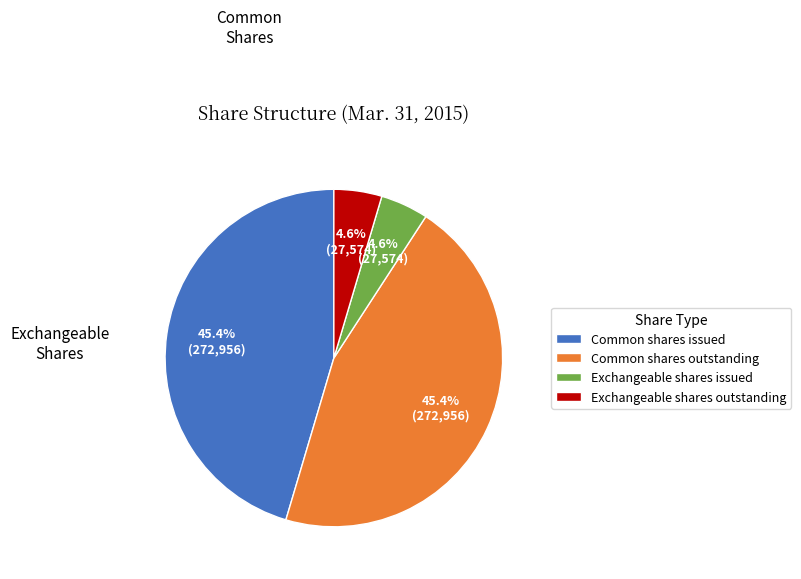

How many segments does this pie chart have?

4